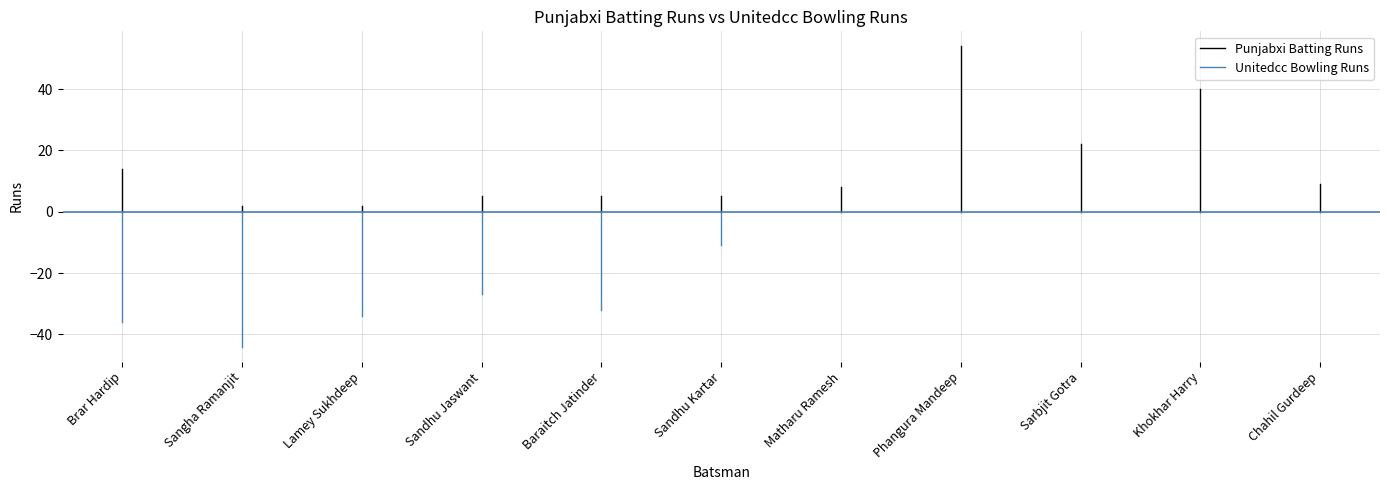

How many series are shown in this chart?

2